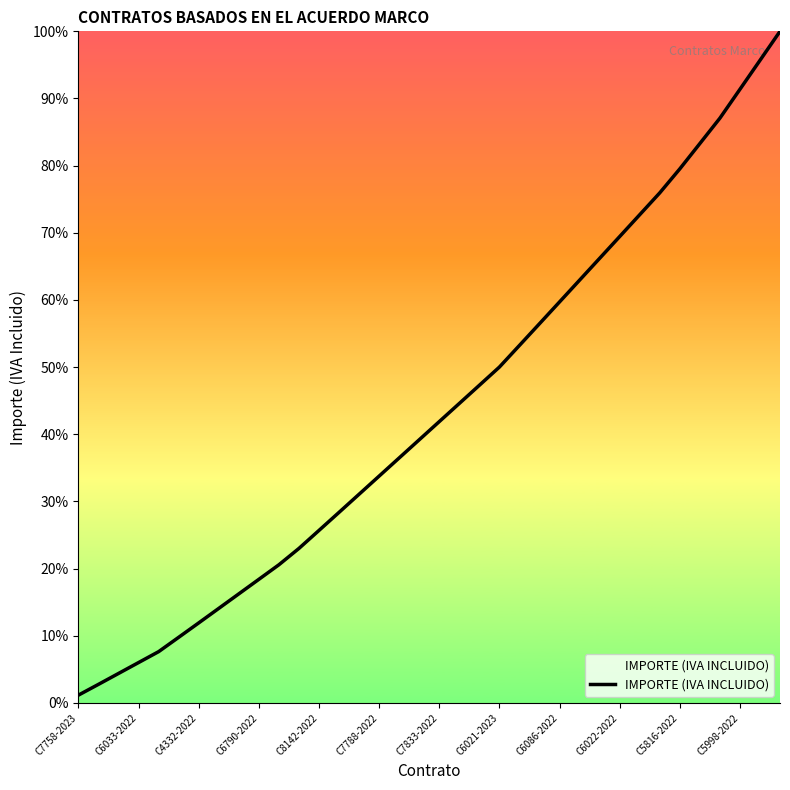

True or false: there are more than 2 points higher than both neighbors.

False